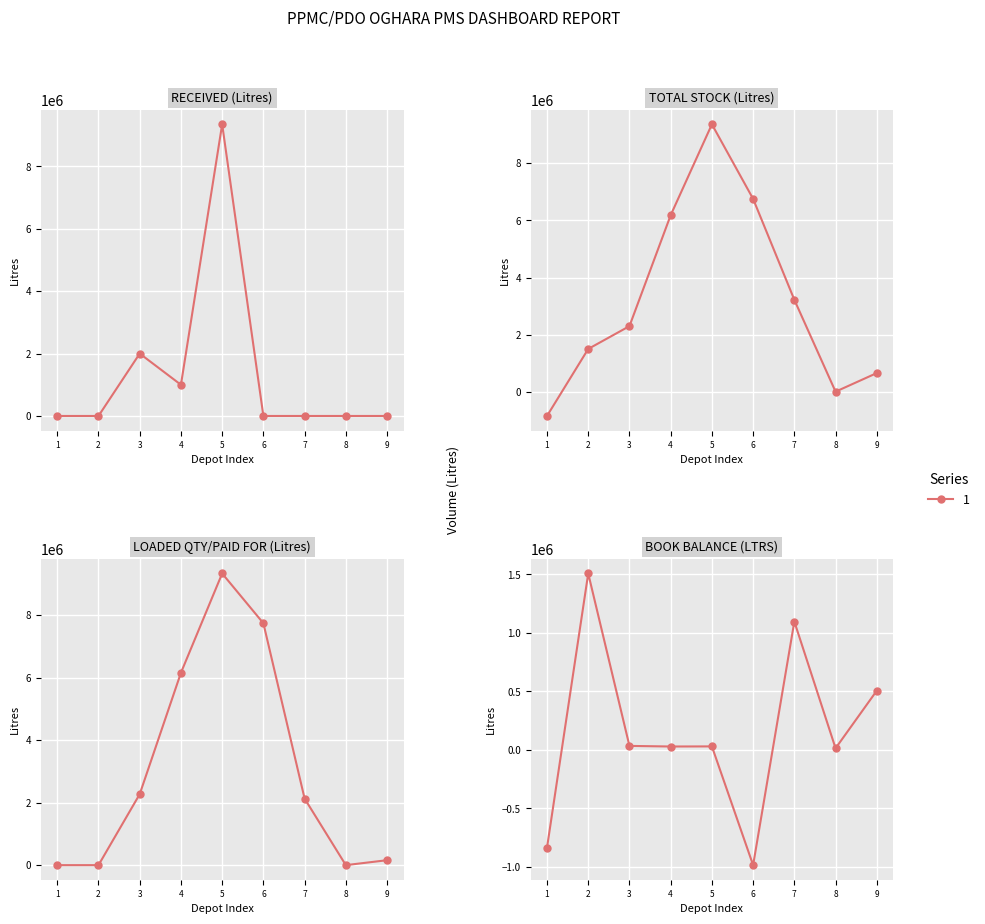

Which category has the highest value across all series?

2